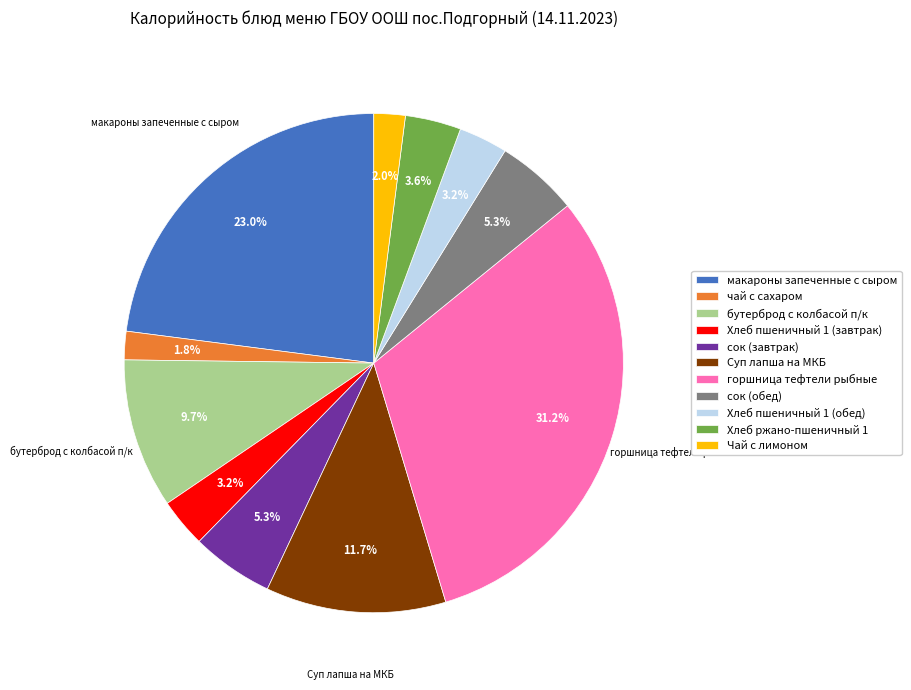

How many segments does this pie chart have?

11